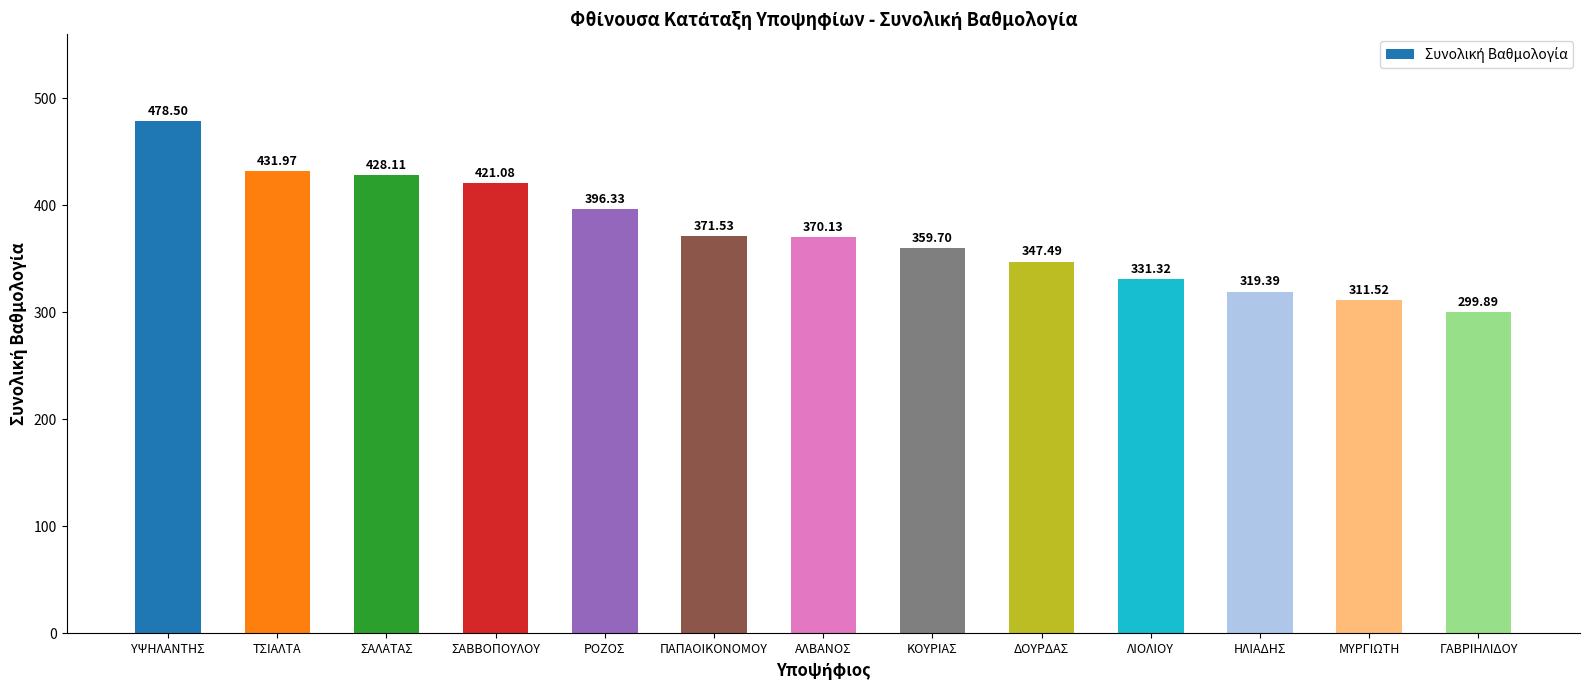

Rank the categories by value from lowest to highest.

ΓΑΒΡΙΗΛΙΔΟΥ, ΜΥΡΓΙΩΤΗ, ΗΛΙΑΔΗΣ, ΛΙΟΛΙΟΥ, ΔΟΥΡΔΑΣ, ΚΟΥΡΙΑΣ, ΑΛΒΑΝΟΣ, ΠΑΠΑΟΙΚΟΝΟΜΟΥ, ΡΟΖΟΣ, ΣΑΒΒΟΠΟΥΛΟΥ, ΣΑΛΑΤΑΣ, ΤΣΙΑΛΤΑ, ΥΨΗΛΑΝΤΗΣ